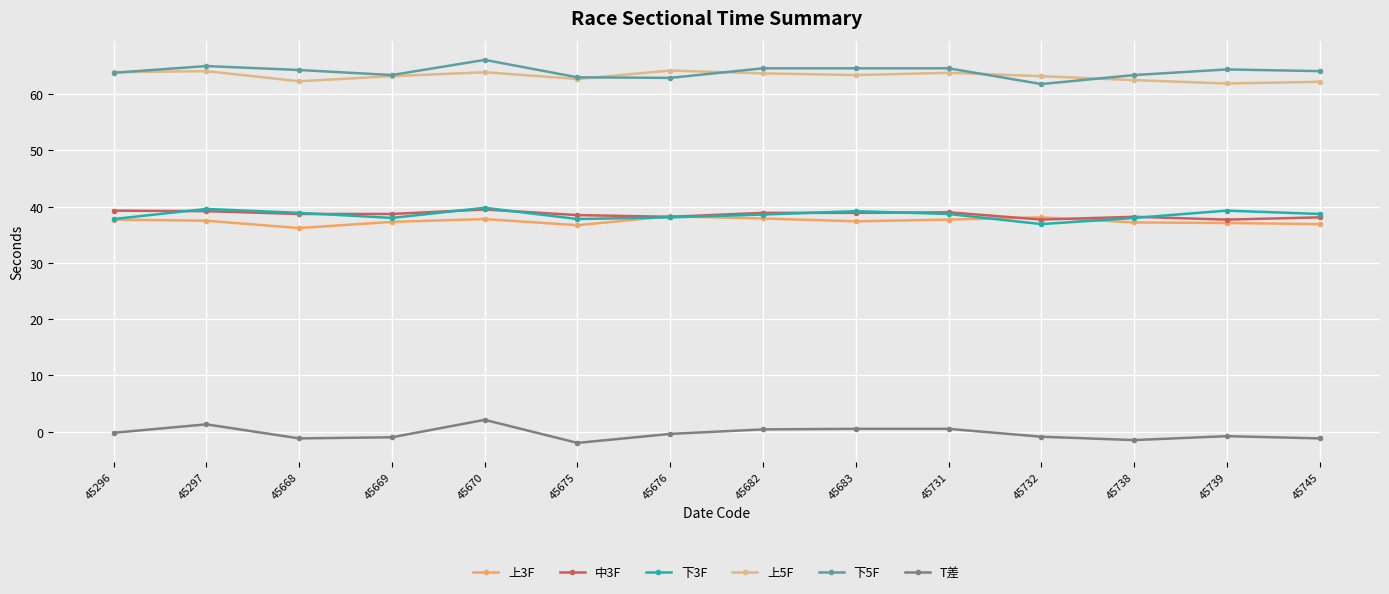

What is the lowest value of the 上5F series?

61.9